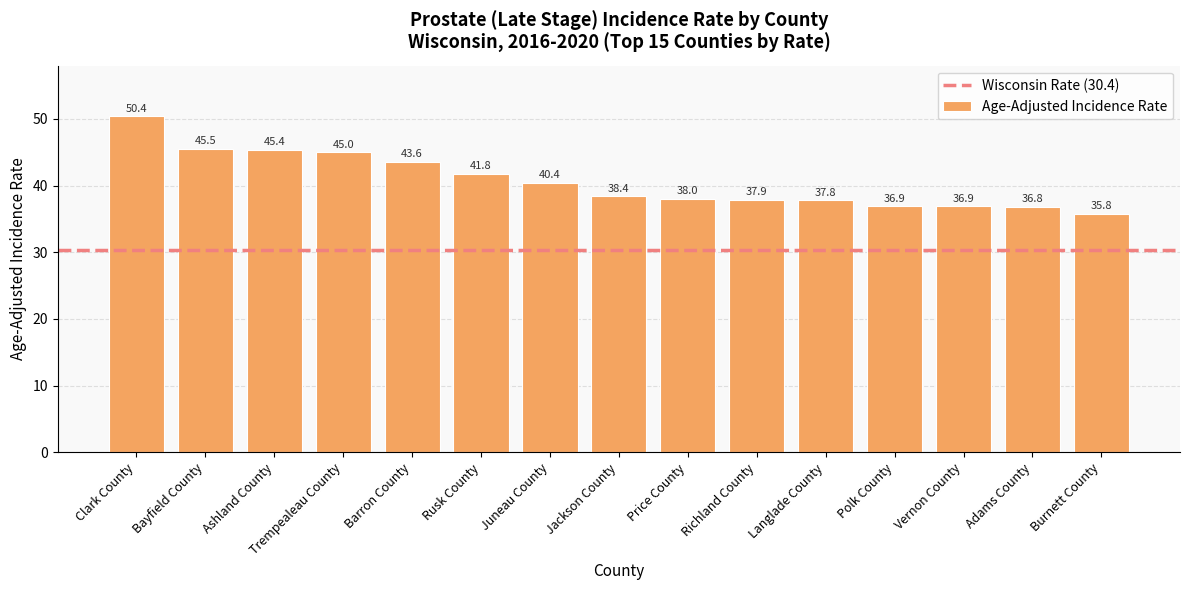

What is the difference between the values at Ashland County and Richland County?

7.5